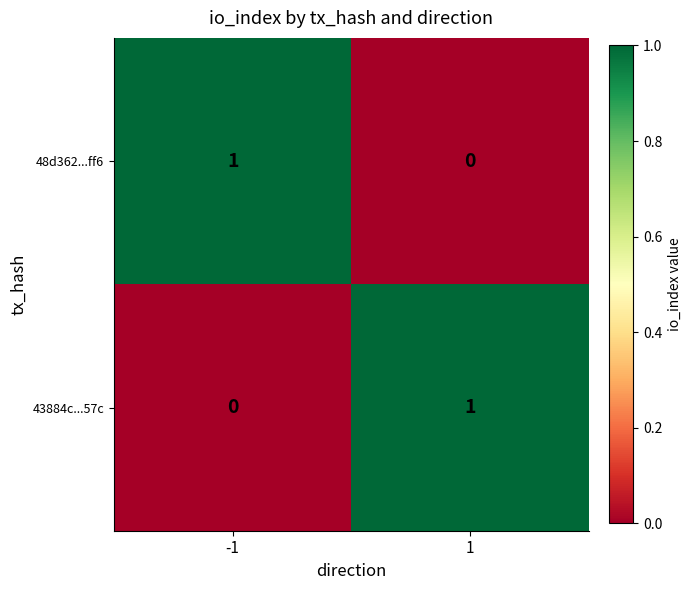

True or false: 43884c...57c has a value of 1 at -1.

False